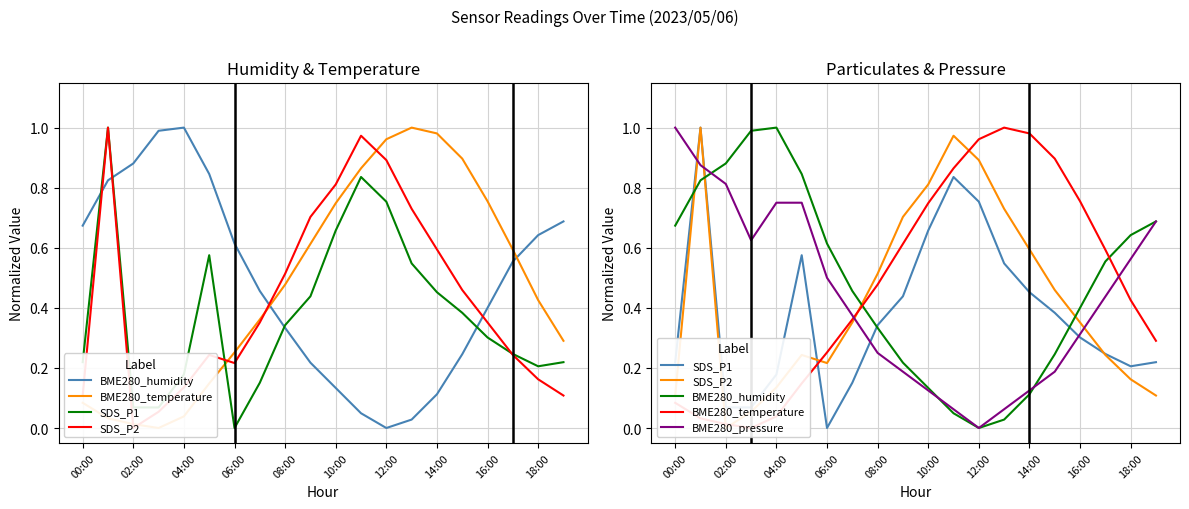

List the series in order of their peak value, highest first.

BME280_humidity, BME280_temperature, SDS_P1, SDS_P2, BME280_pressure